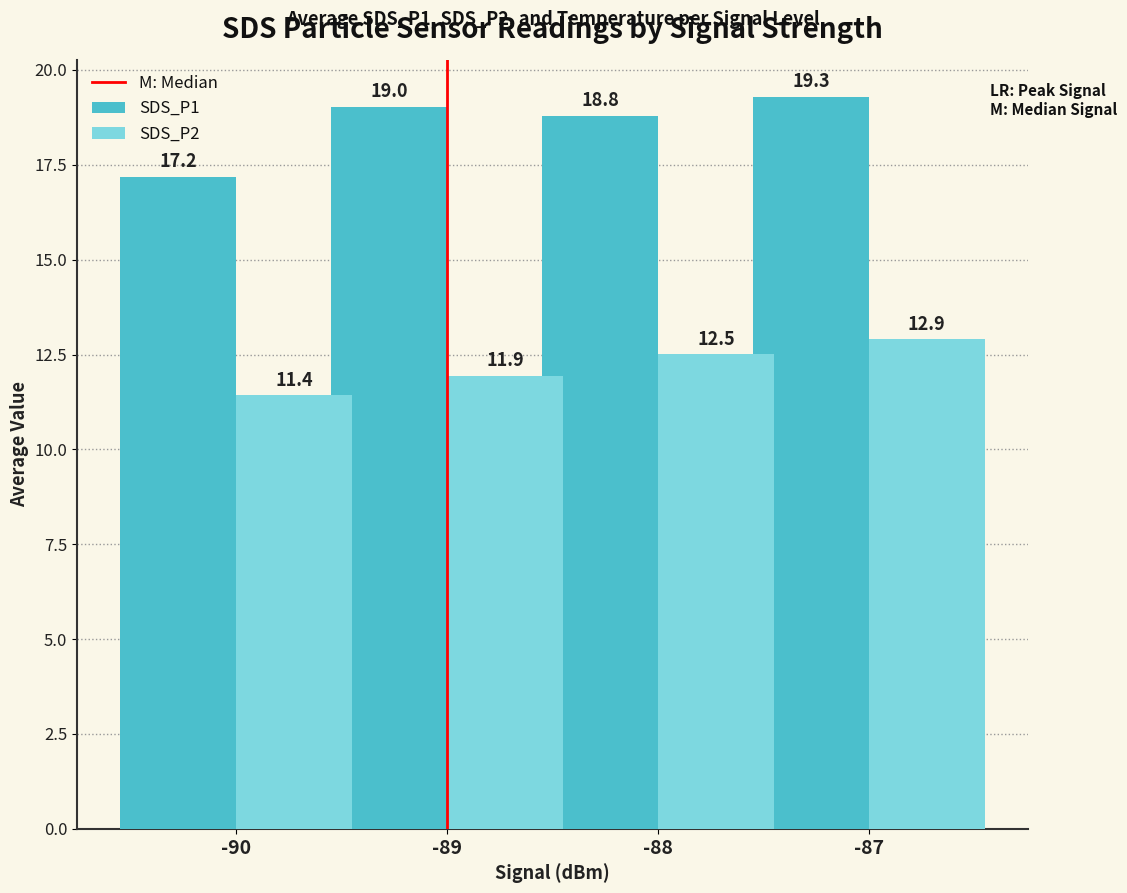

Rank the series by their maximum value, from lowest to highest.

SDS_P2, SDS_P1